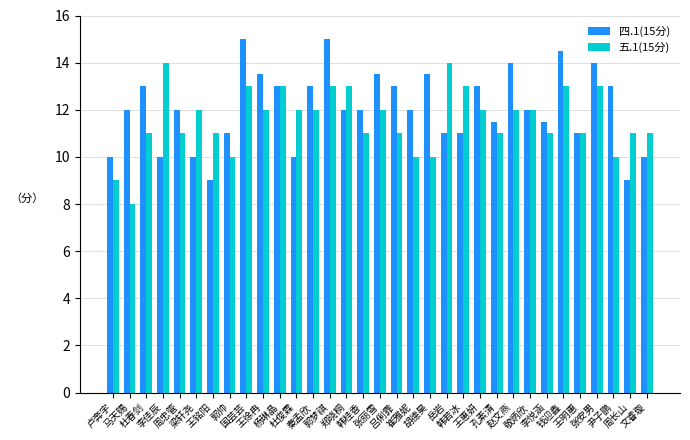

Rank the series by their maximum value, from highest to lowest.

四.1(15分), 五.1(15分)